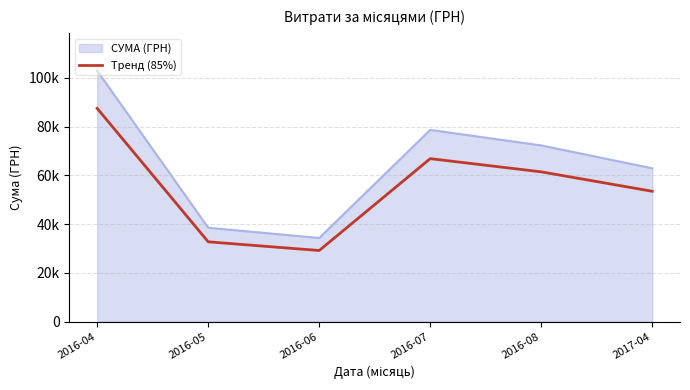

Does the chart display data point markers on the line(s)?

No